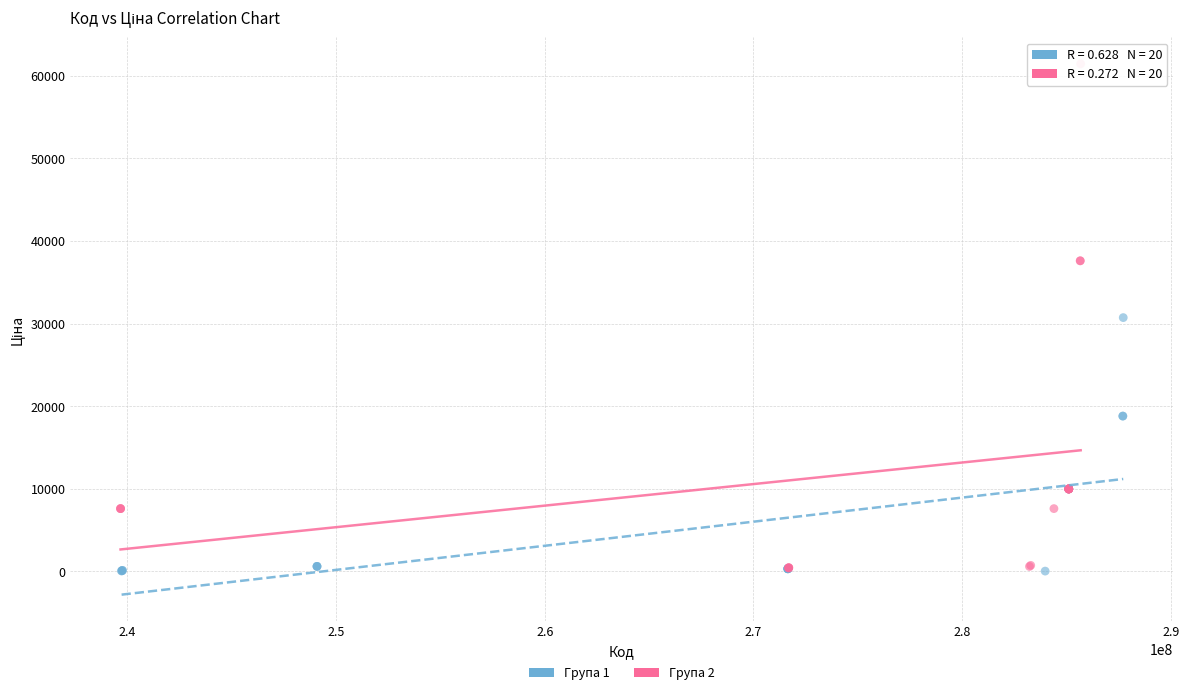

Which series has the widest spread of Y values?

Група 2